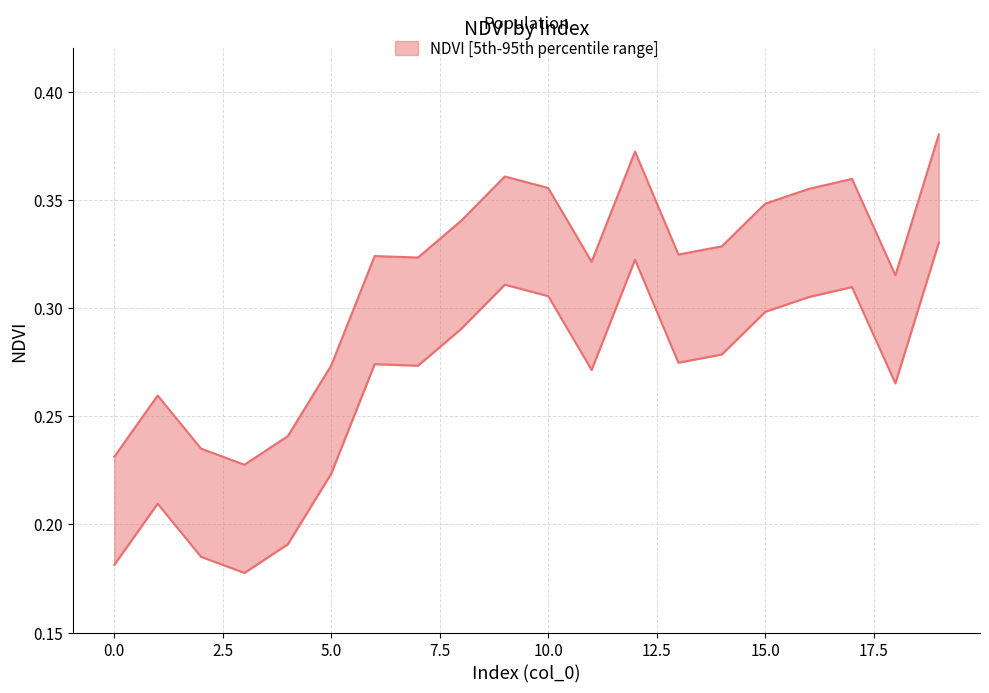

Rank the series by their maximum value, from lowest to highest.

NDVI_lower, NDVI_upper